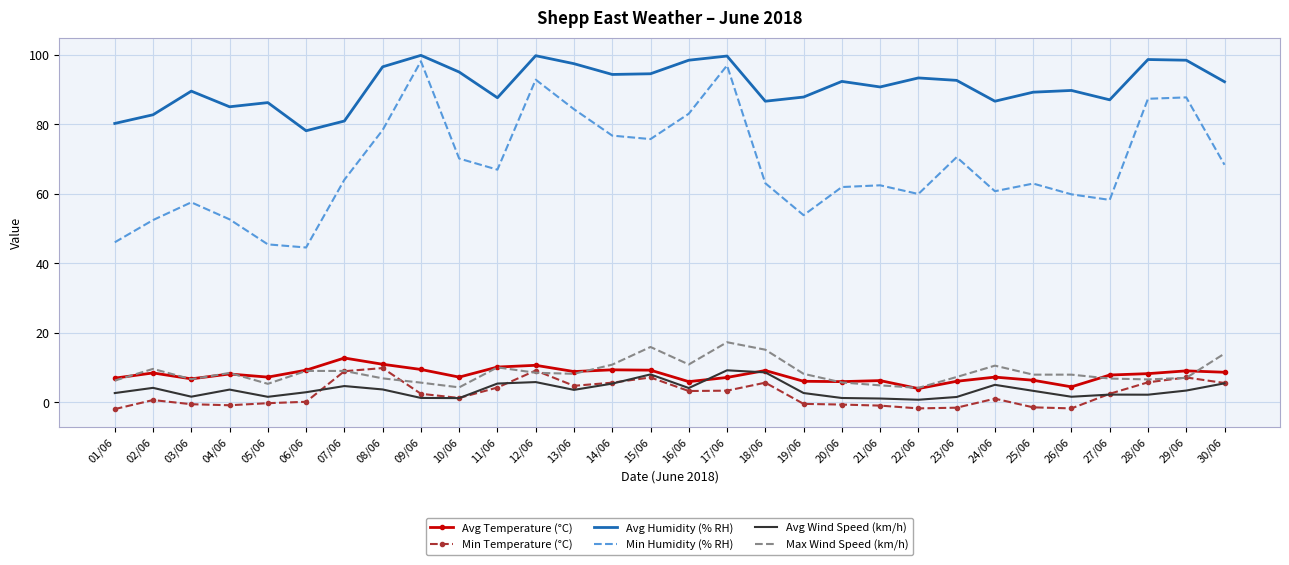

Is the value of Min Humidity (% RH) at 01/06 greater than the value of Avg Humidity (% RH) at 12/06?

No